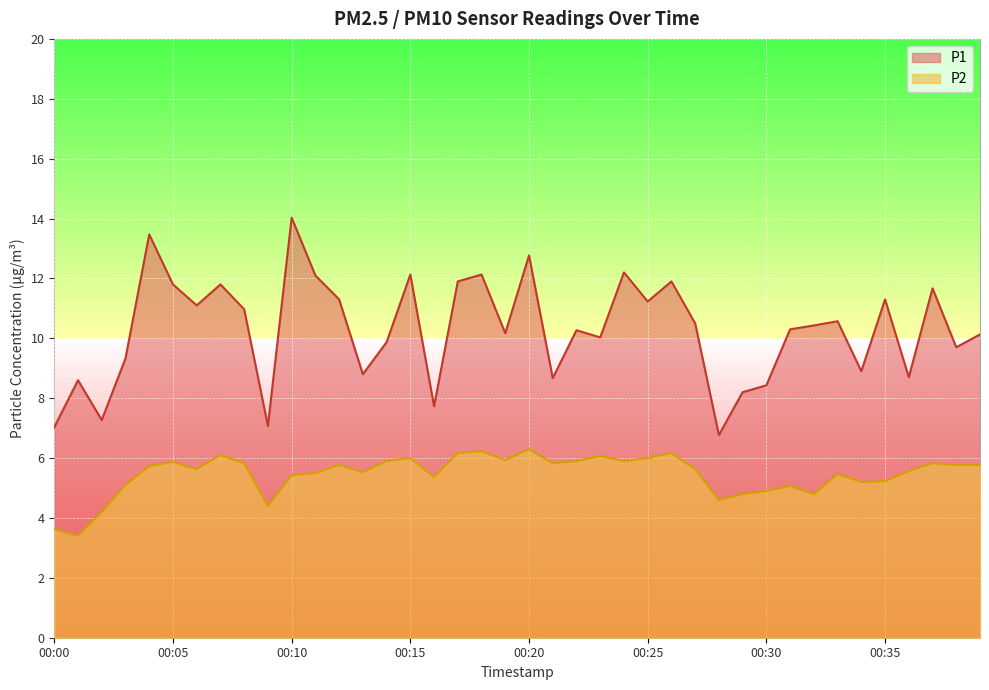

Rank the series by their average value, from lowest to highest.

P2, P1